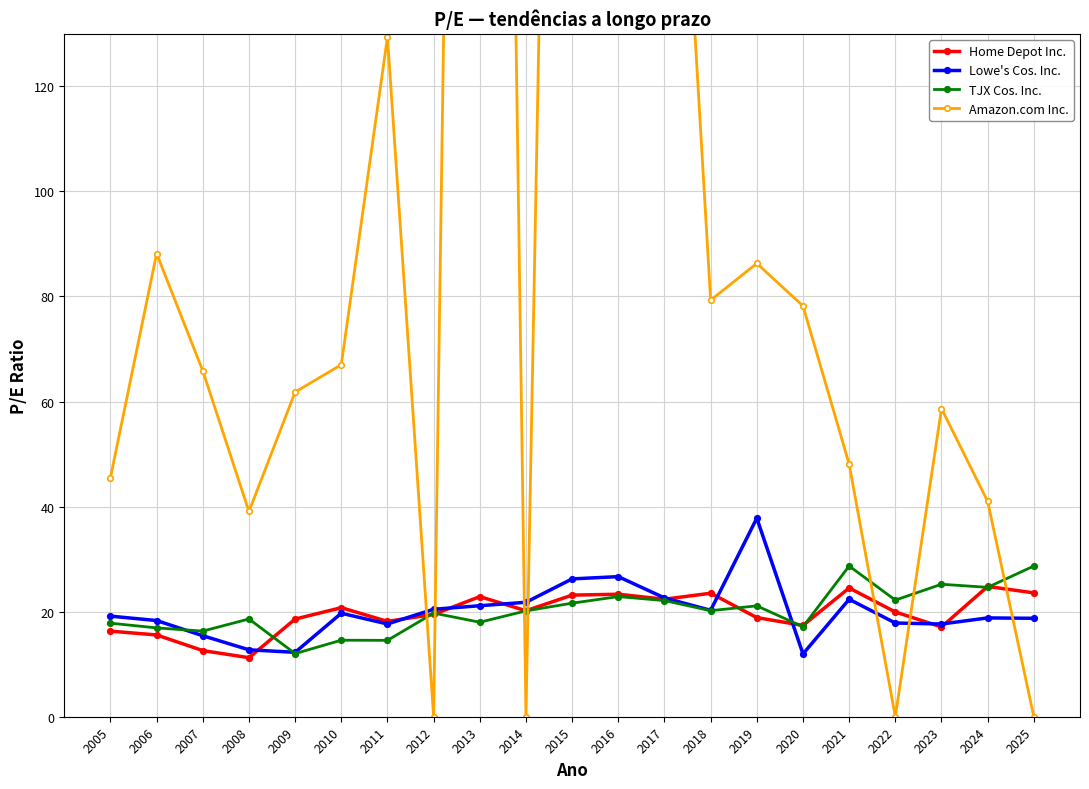

Which category has the highest value across all series?

2013